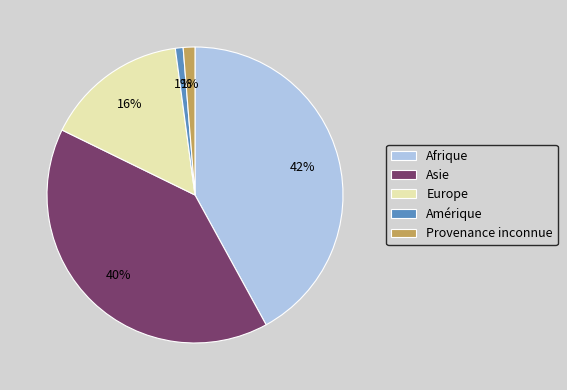

Which slice is the largest?

Afrique